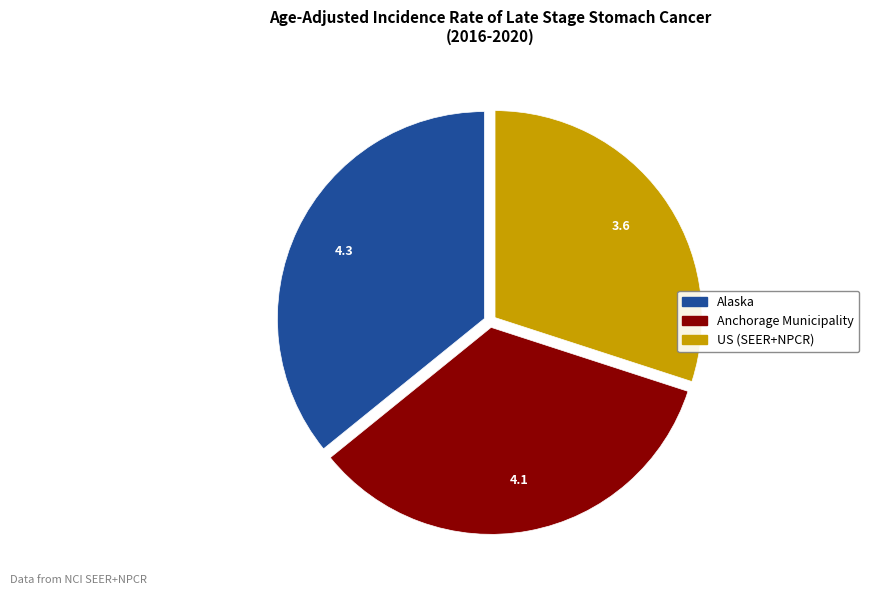

Combined, do Alaska and Anchorage Municipality account for over 50%?

Yes